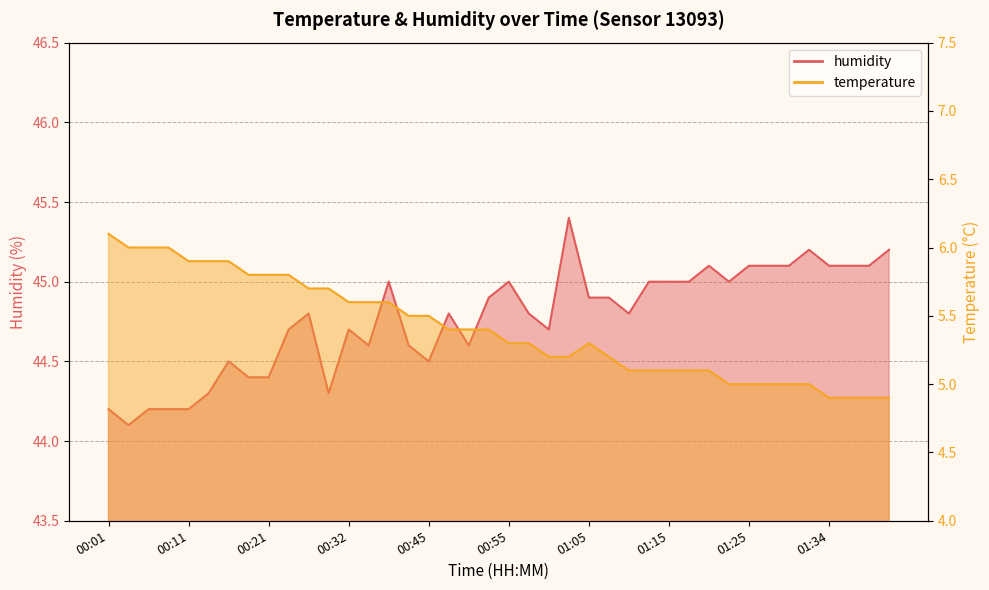

Which category has the lowest value across all series?

01:34